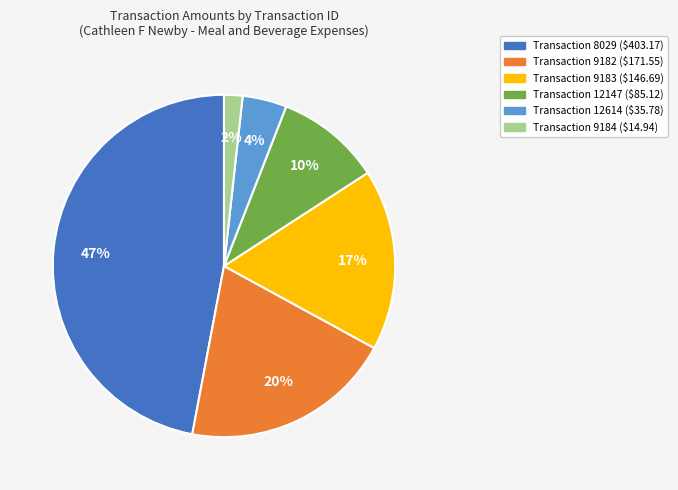

How many slices are in this pie chart?

6